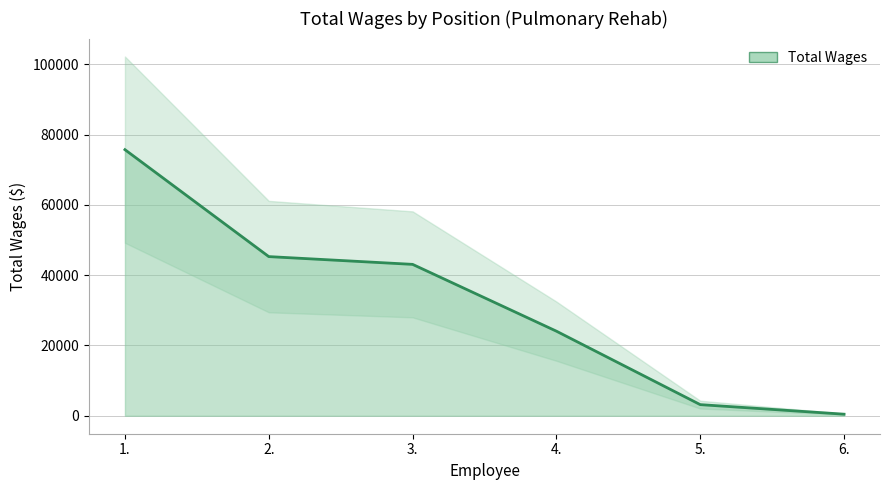

True or false: the data has more than 2 interior local peaks.

False